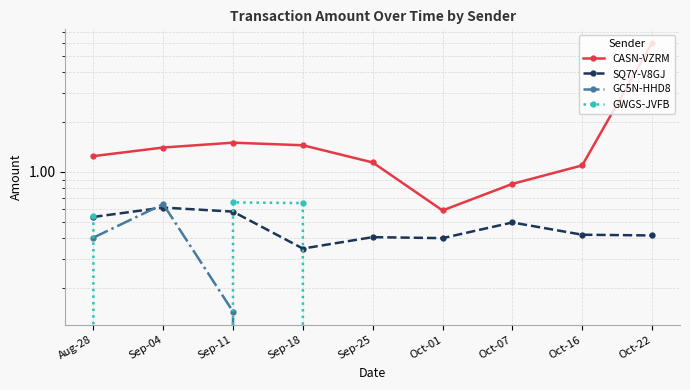

How many interior local peaks does the GC5N-HHD8 series have?

1